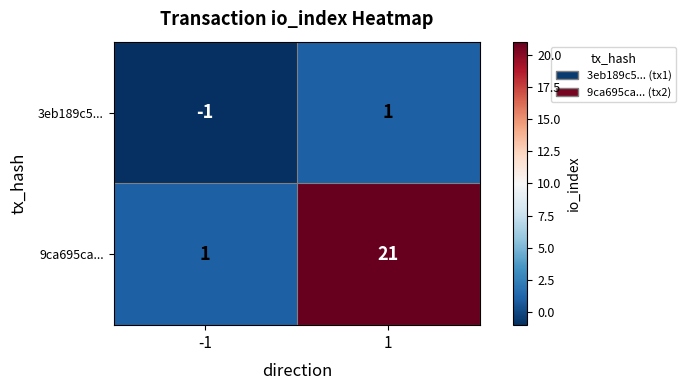

Reading left to right, what are all the values shown in this chart?

3eb189c5...: -1	1
9ca695ca...: 1	21